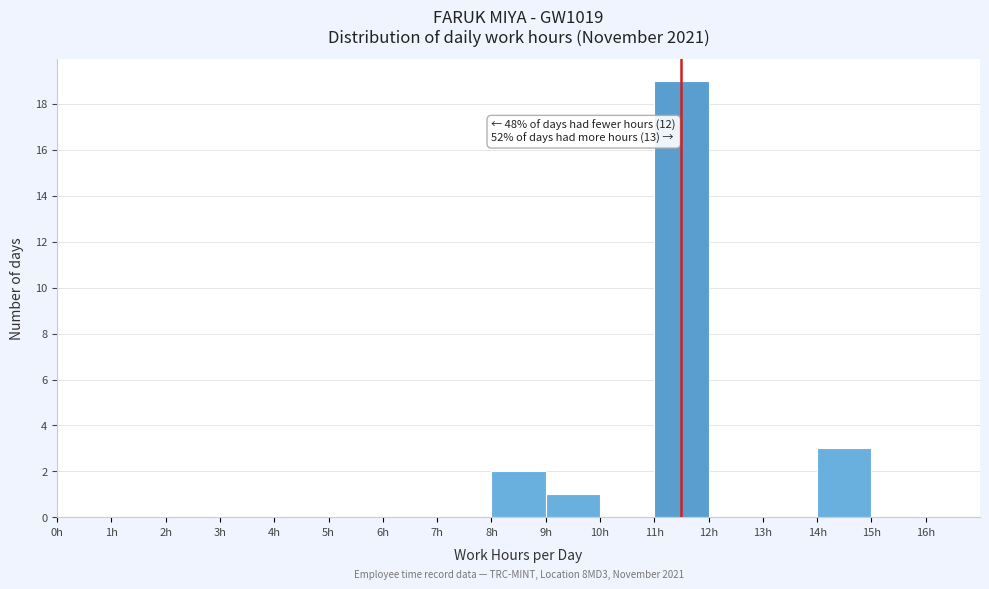

Which range on the x-axis has the tallest bar?

11 to 12